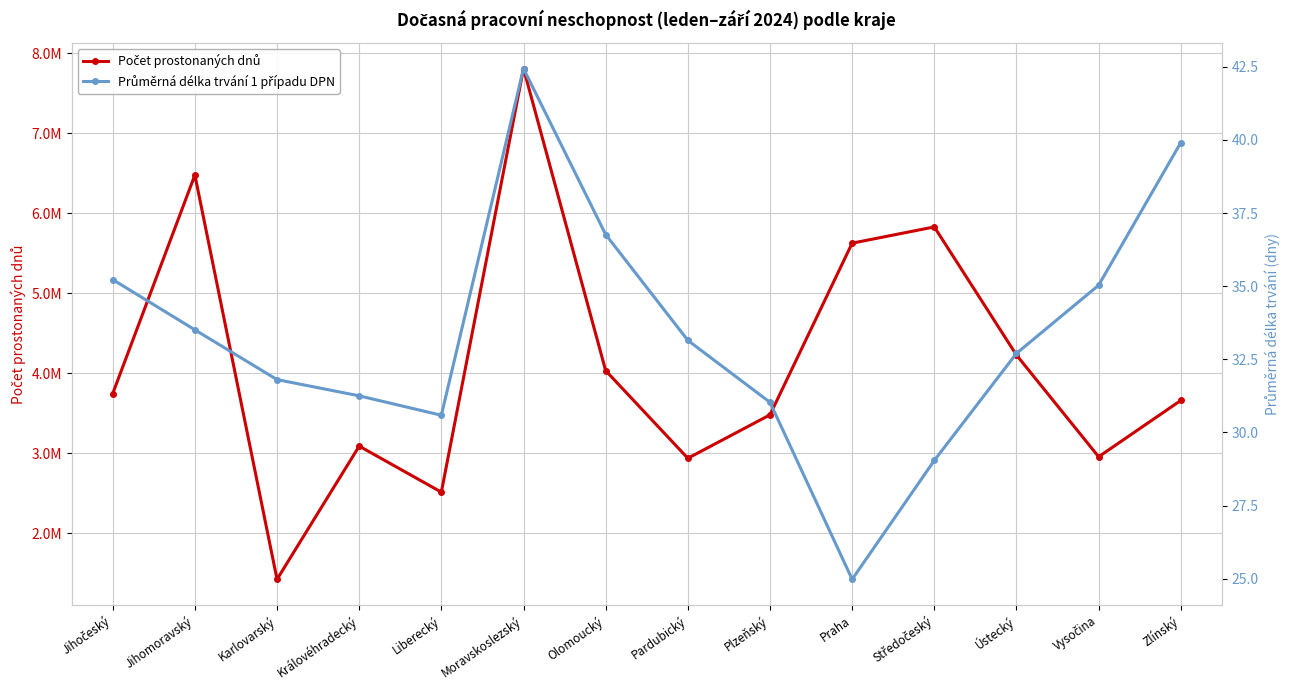

True or false: Počet prostonaných dnů has a value of 1288628.7 at Pardubický.

False